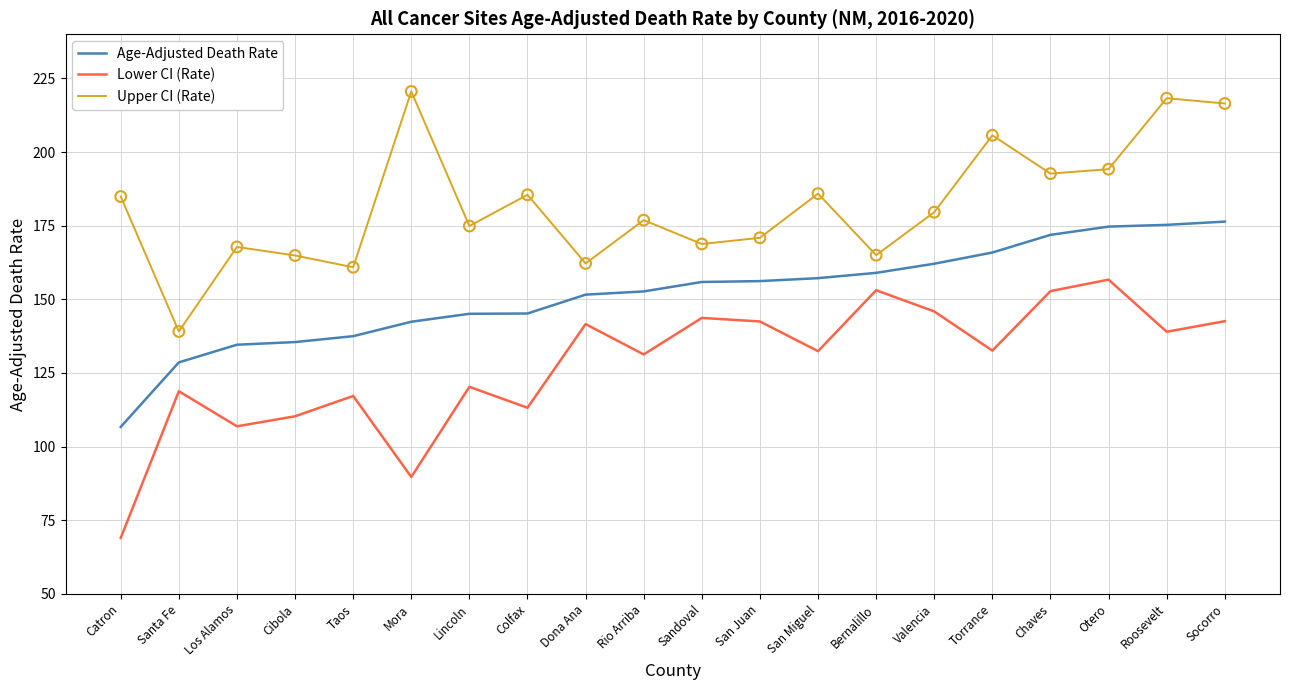

Which series changed the most between Cibola and Otero?

Lower CI (Rate)